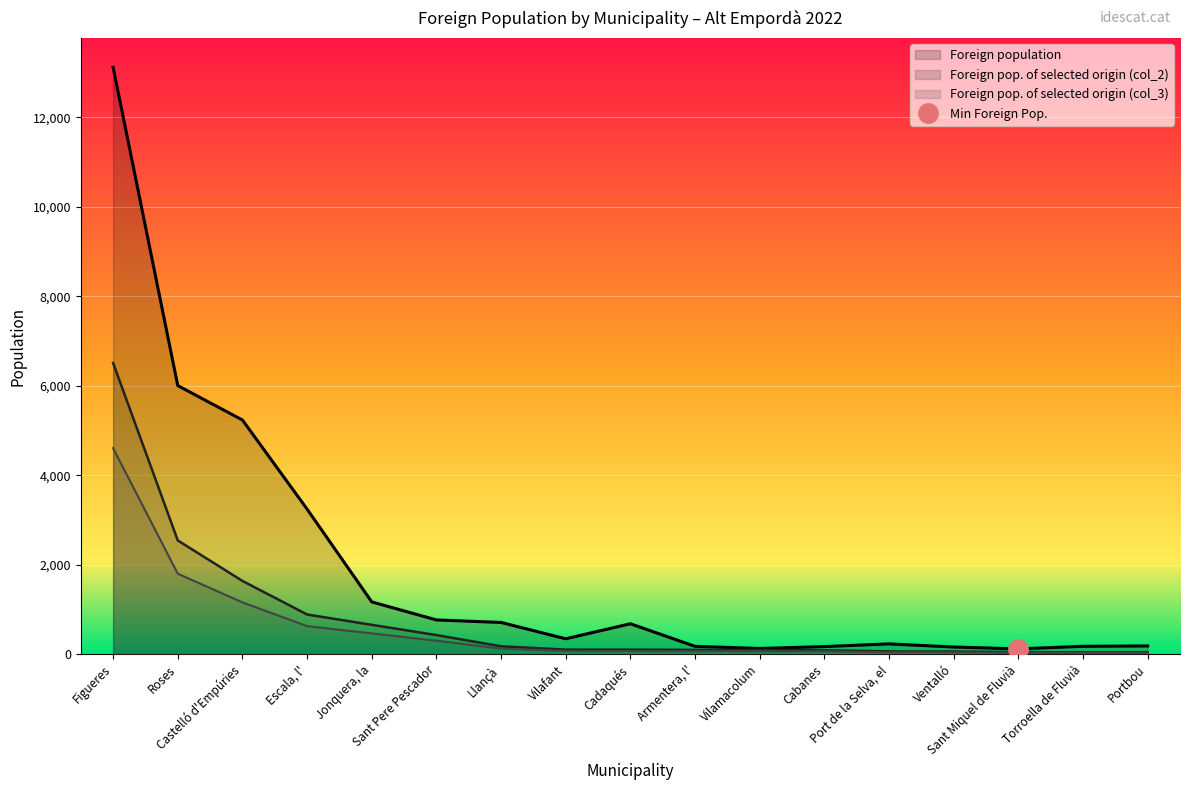

What is the total value across all series at Ventalló?

263